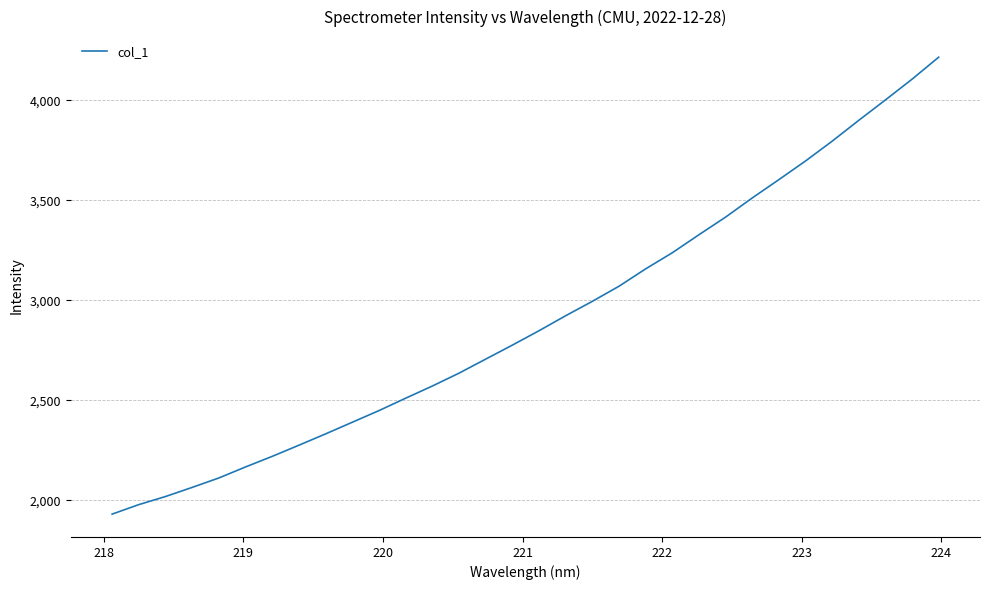

What is the smallest value displayed?

1931.6